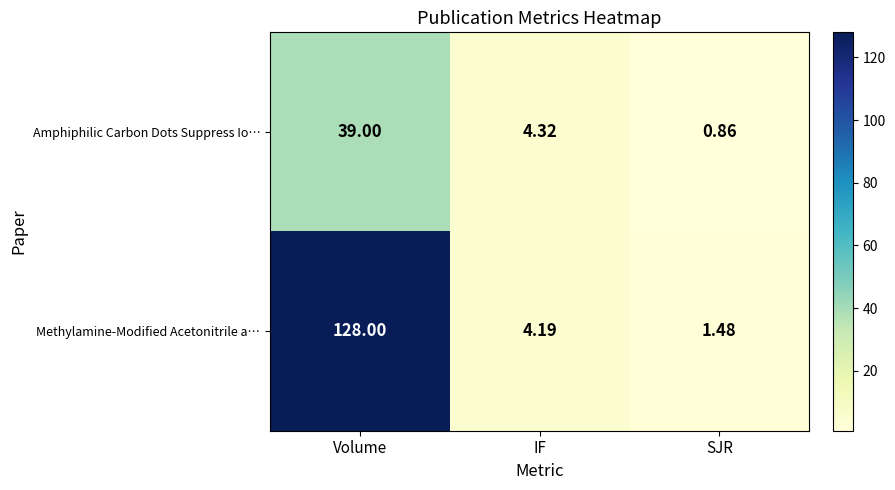

At which category does the chart reach its peak across all series?

Volume